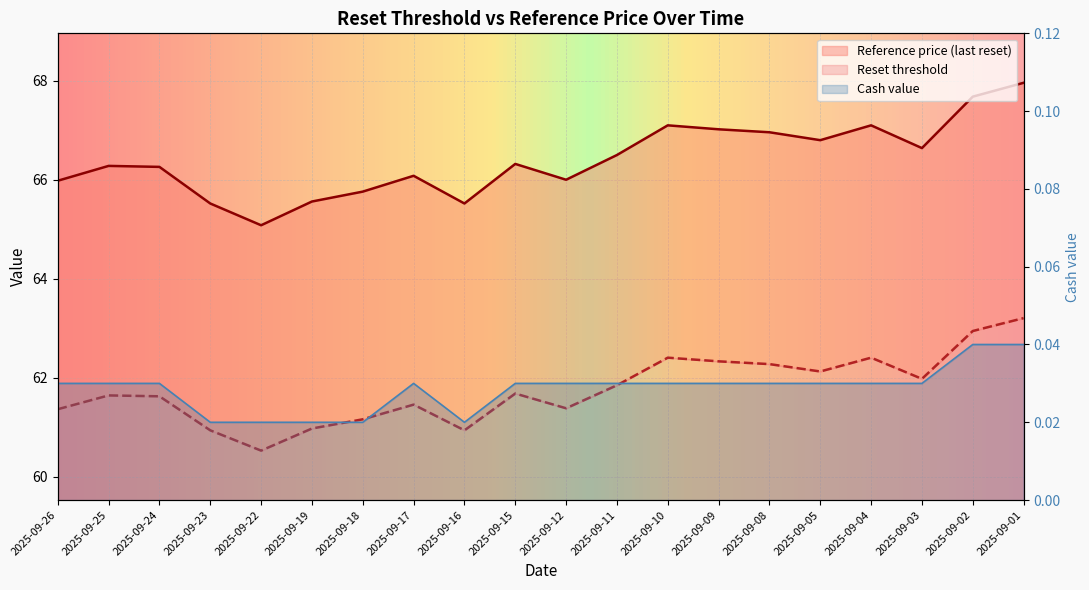

Where does the Reference price (last reset) series first go above 66?

2025-09-25